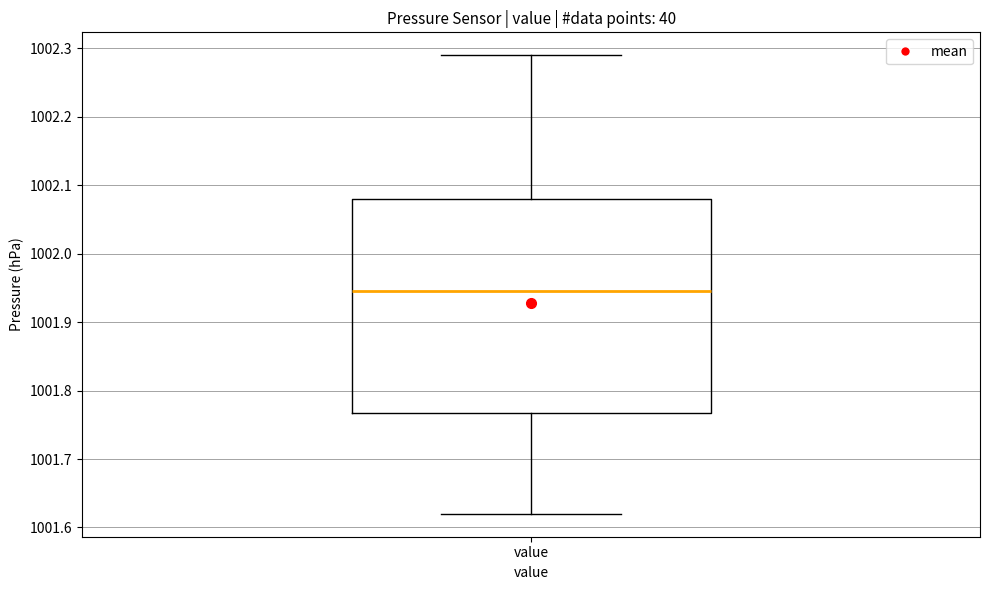

Where is the upper edge of the box for value on the y-axis? The values are not printed on the chart, so give them approximately, as read against the axis.

1002.08